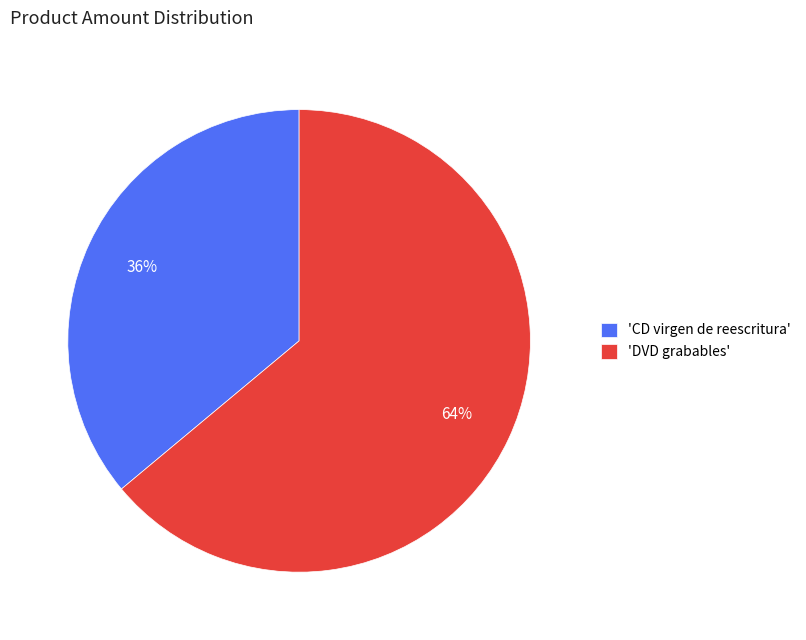

Is it true that 'CD virgen de reescritura' is 36% of the pie?

True